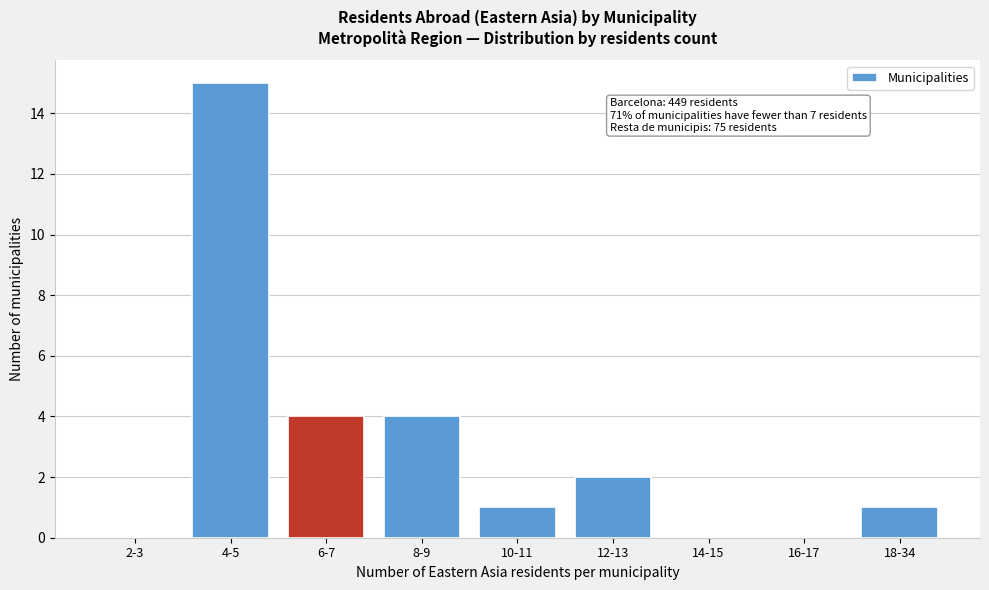

Reading left to right, transcribe all the data shown in this chart.

2-3=0	4-5=15	6-7=4	8-9=4	10-11=1	12-13=2	14-15=0	16-17=0	18-34=1